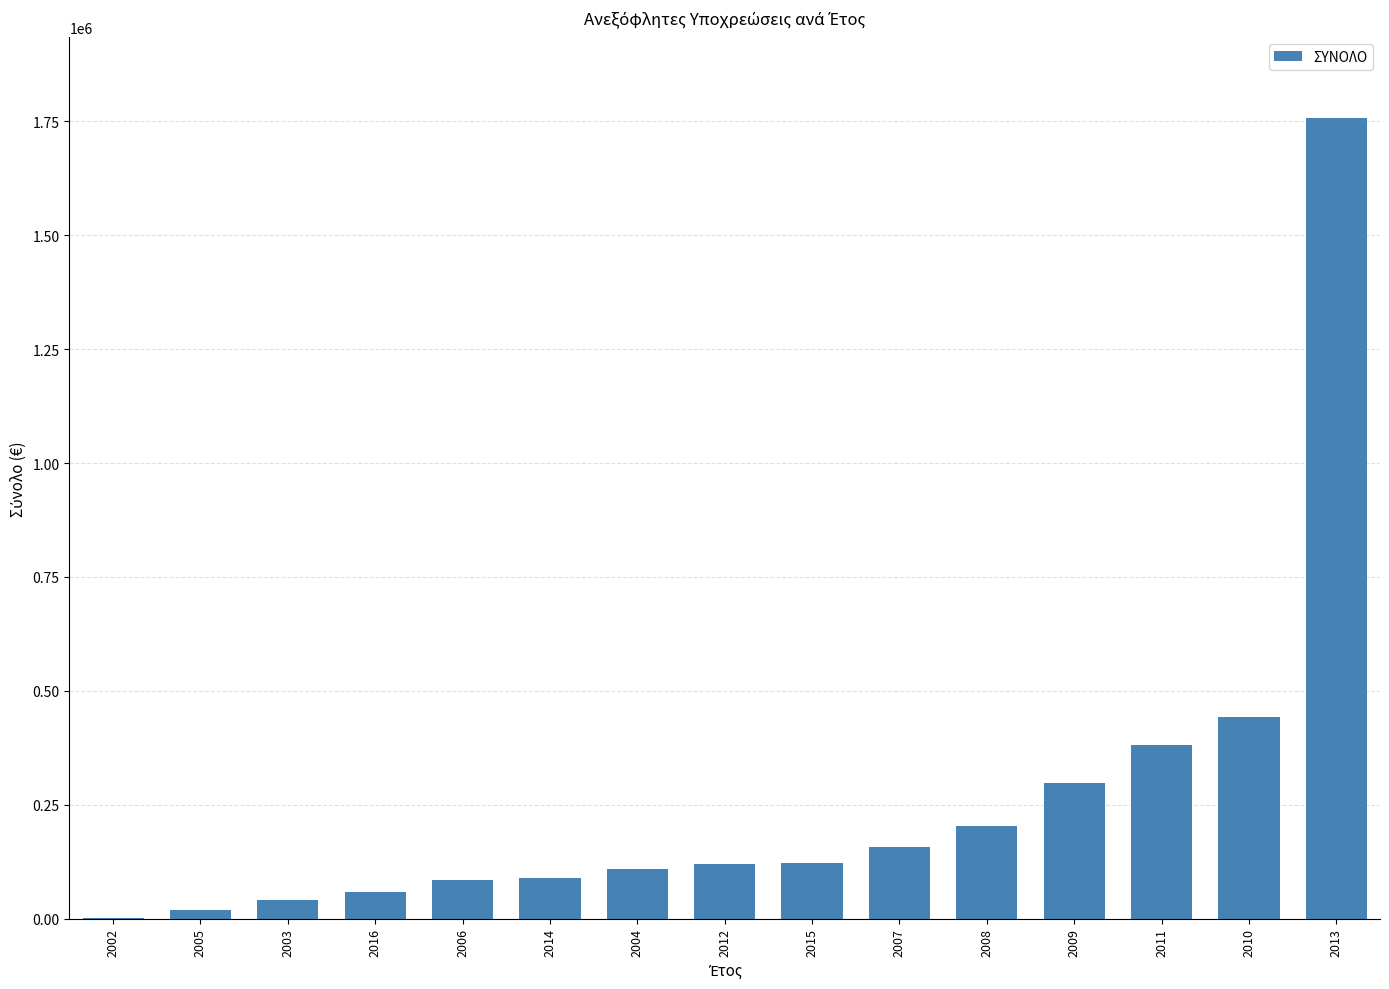

What is the greatest value displayed?

1758134.5